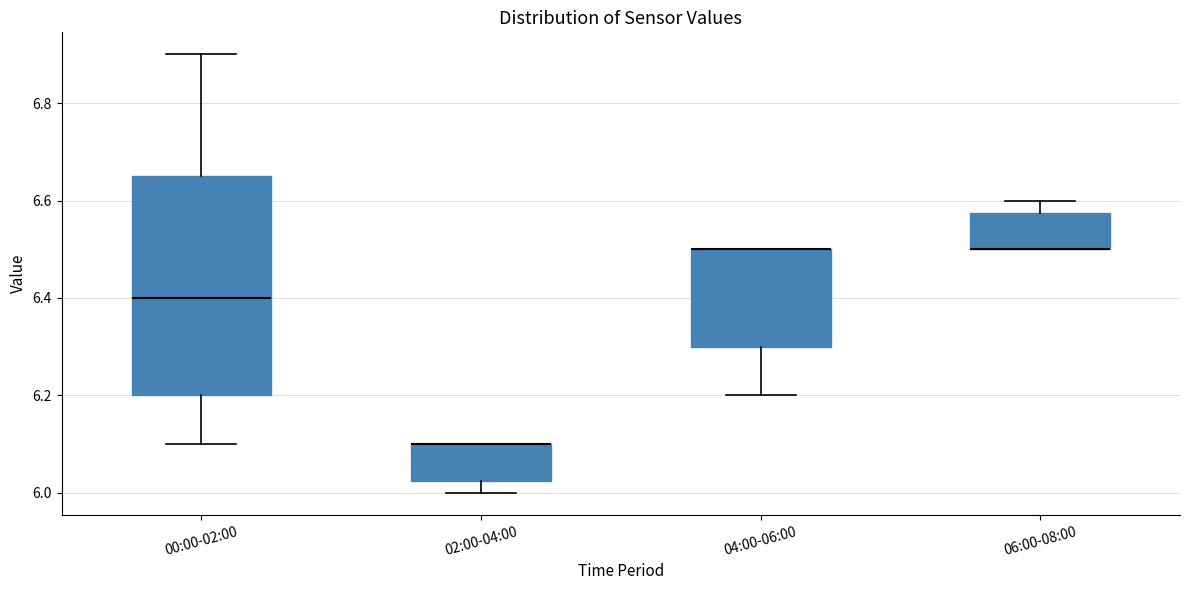

Comparing the boxes themselves (not the whiskers), which one is the tallest?

00:00-02:00